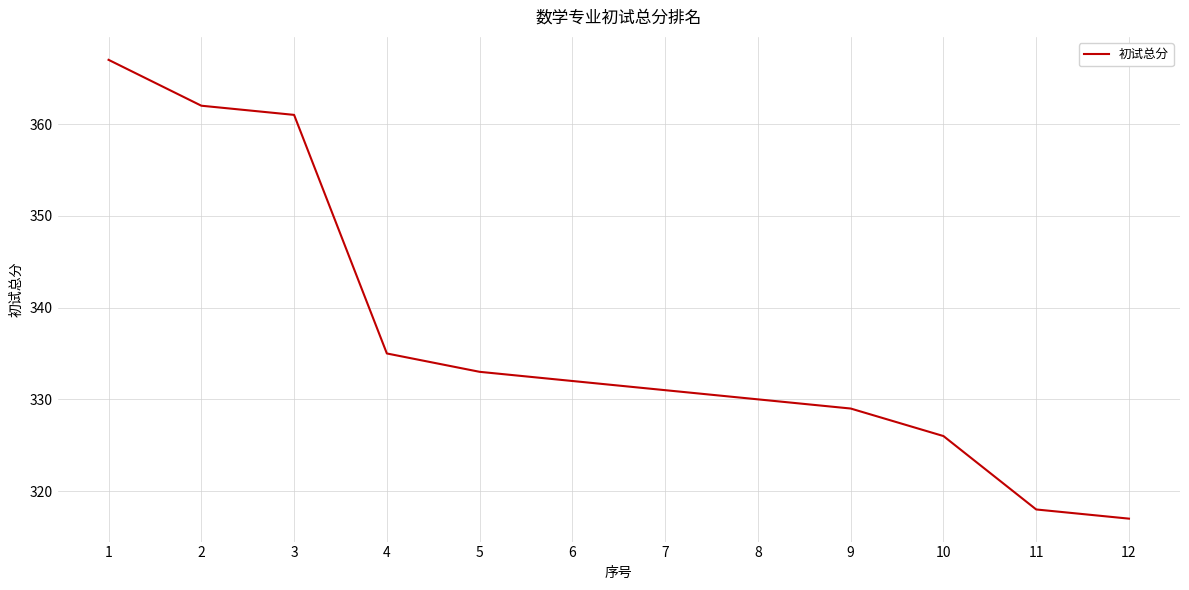

True or false: the data shows 335 at 4.

True